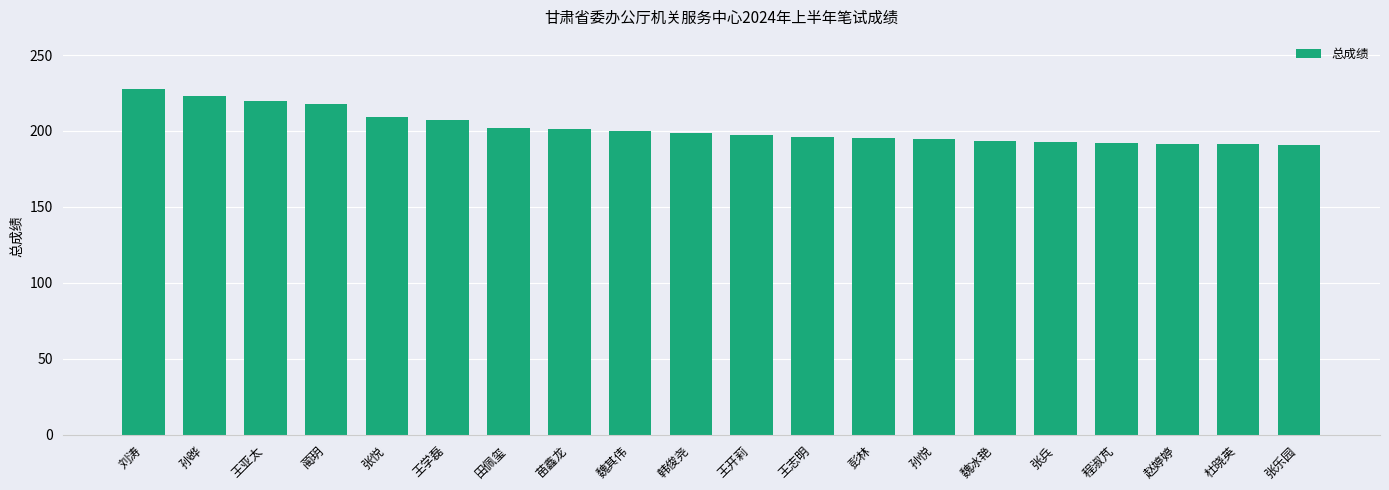

What is the label of the 10th bar from the left?

韩俊尧